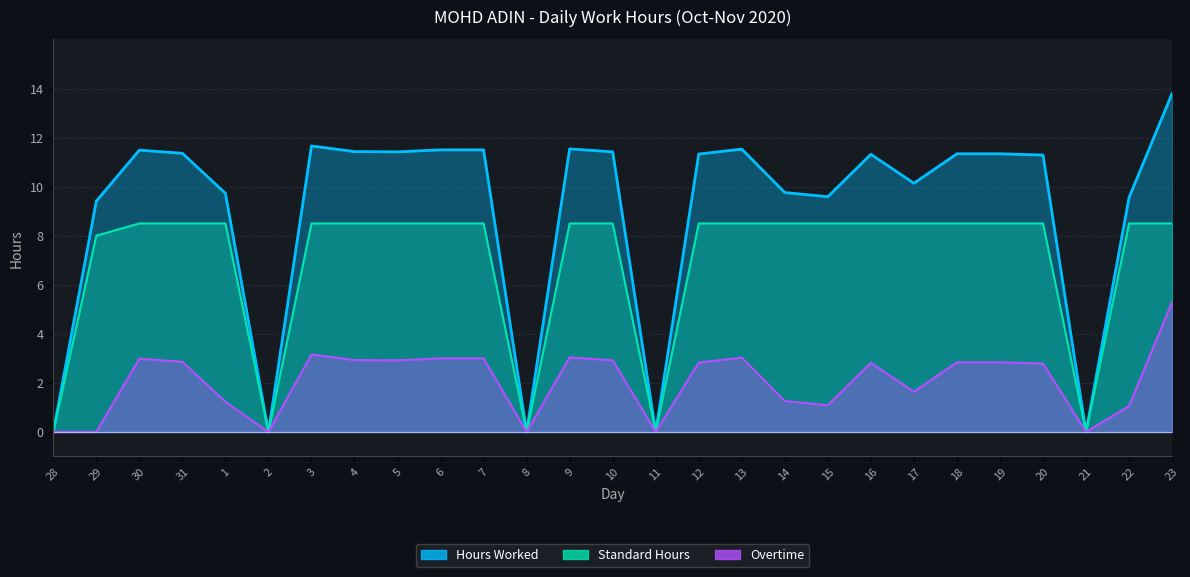

What is the average value of the Standard Hours series?

6.9